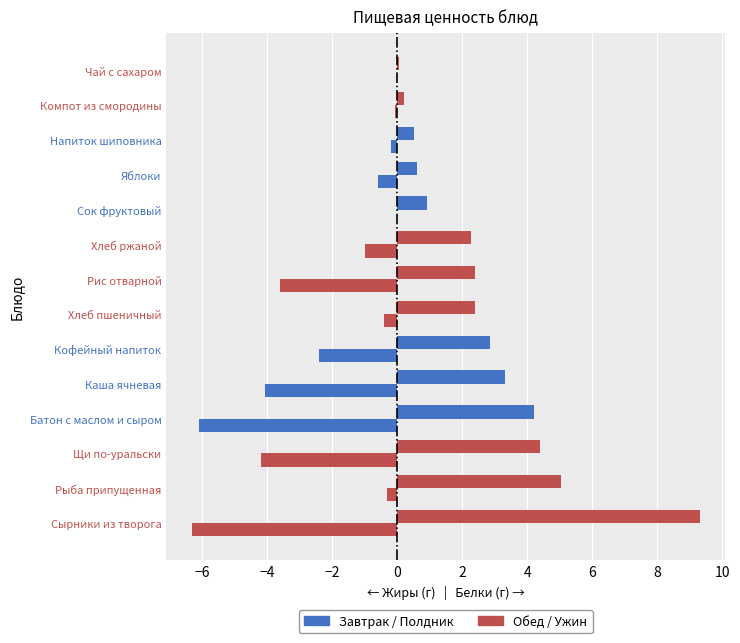

How many data points does each series have?

14